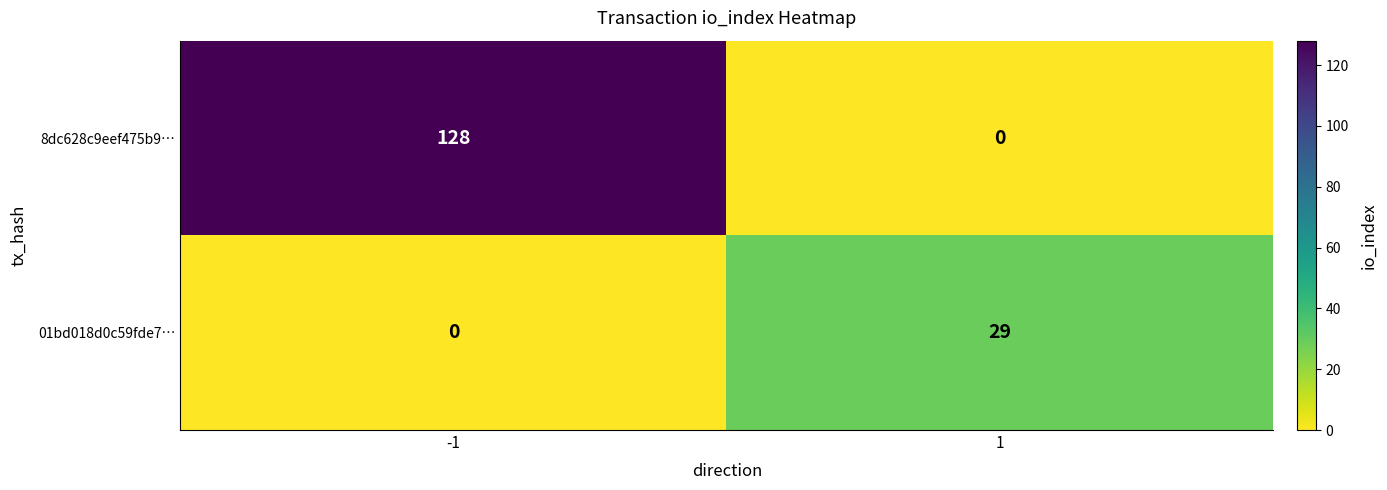

Reading right to left, extract all data points from this chart.

8dc628c9eef475b9…: 0	128
01bd018d0c59fde7…: 29	0